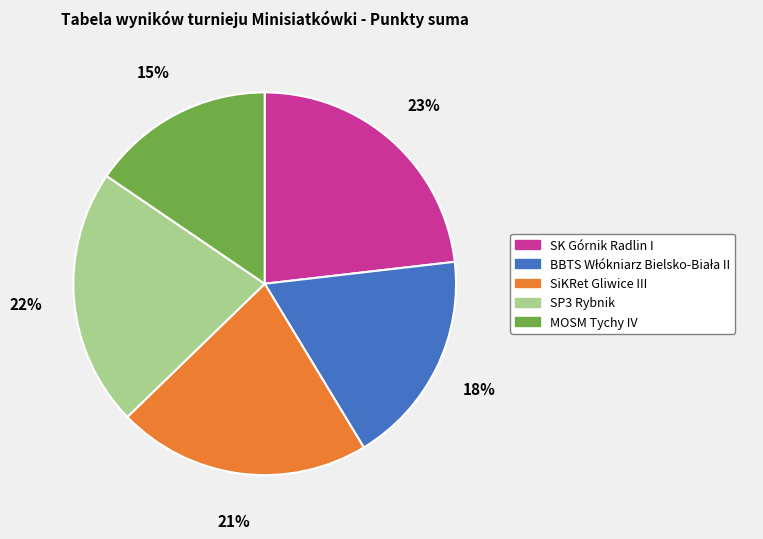

Which slice is the smallest?

MOSM Tychy IV